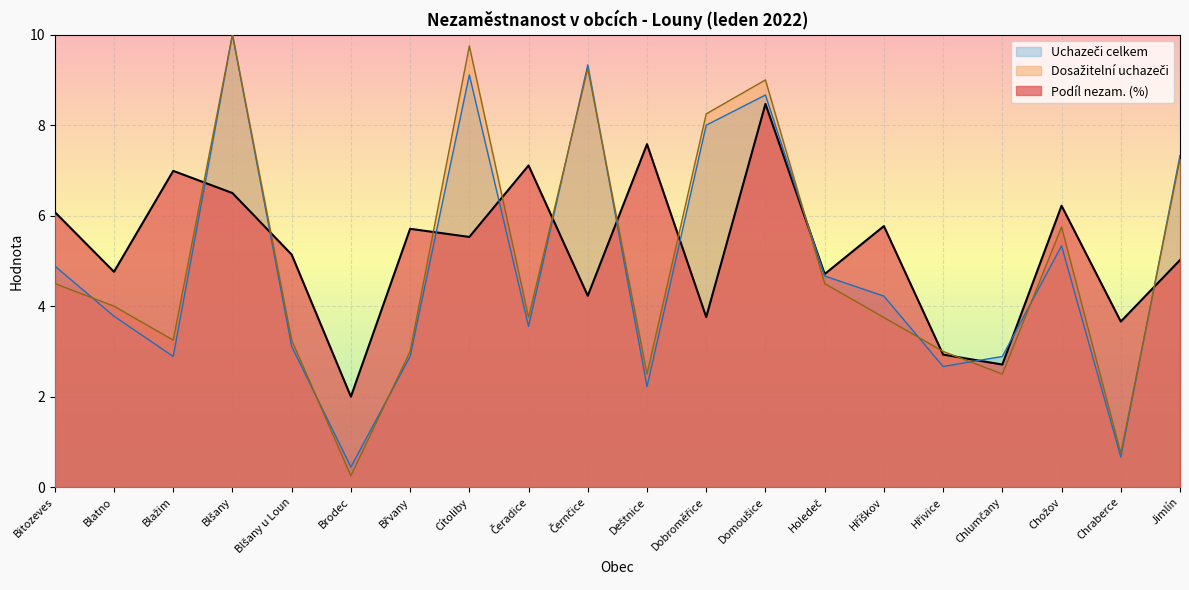

How many times do Dosažitelní uchazeči and Podíl nezam. (%) cross each other?

11